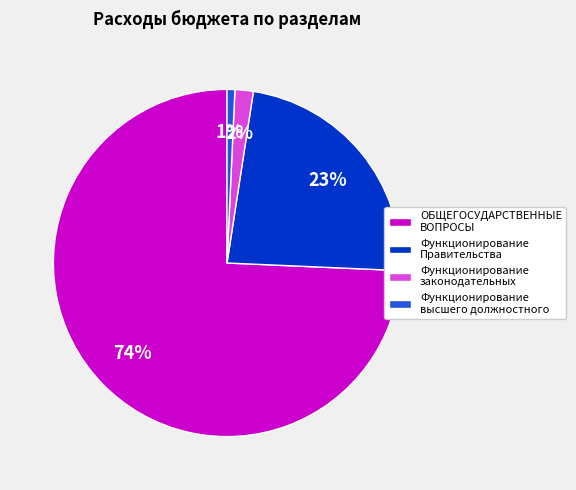

Which slice is the smallest?

Функционирование высшего должностного